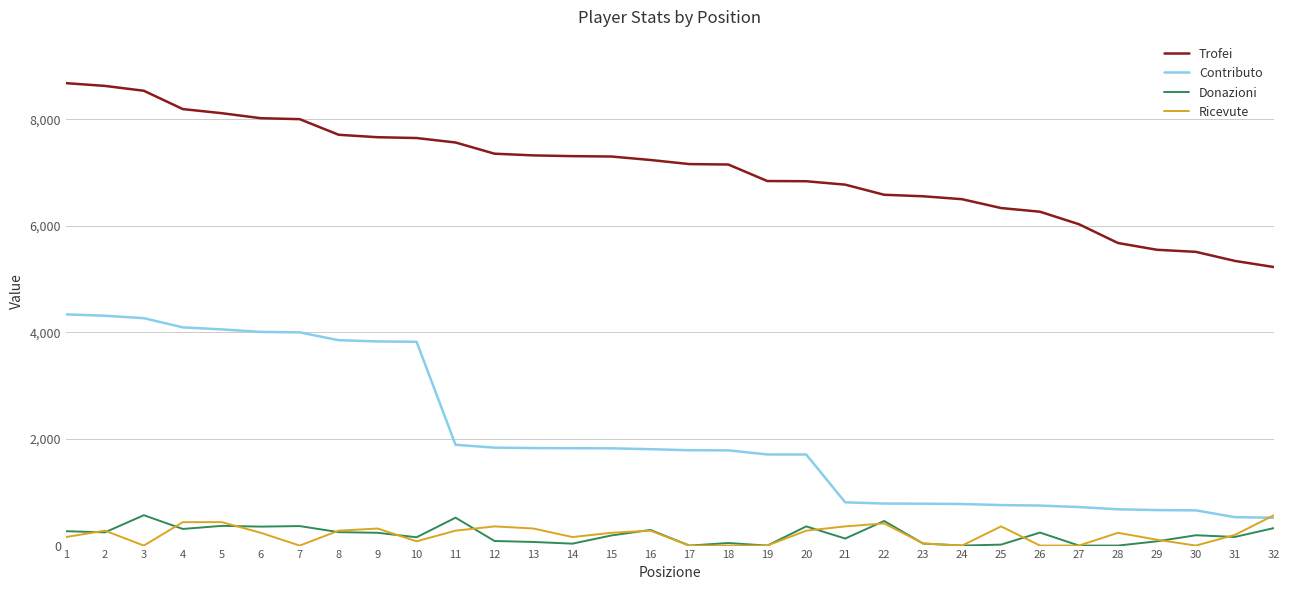

The value of Ricevute at 3 is 0. True or false?

True